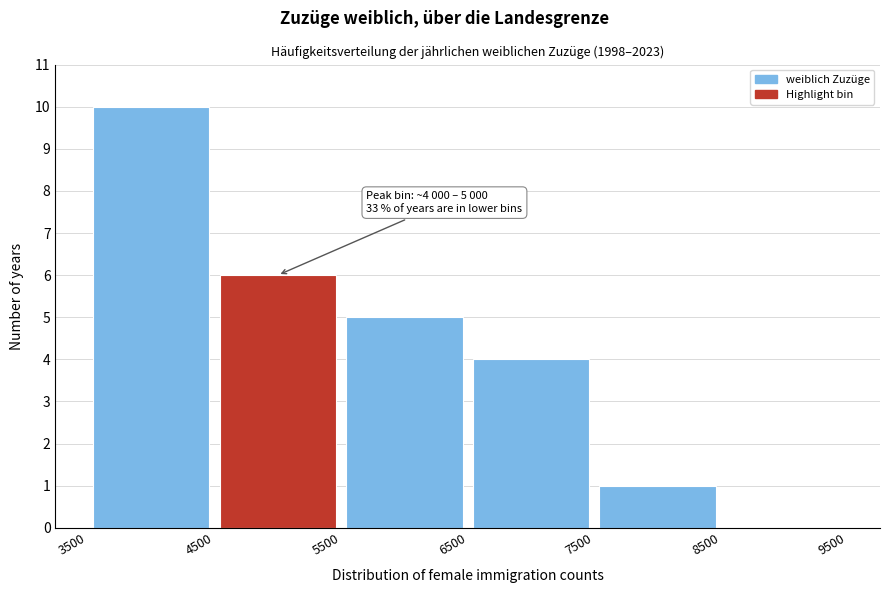

Over which range of the x-axis is the bar tallest?

3500 to 4500